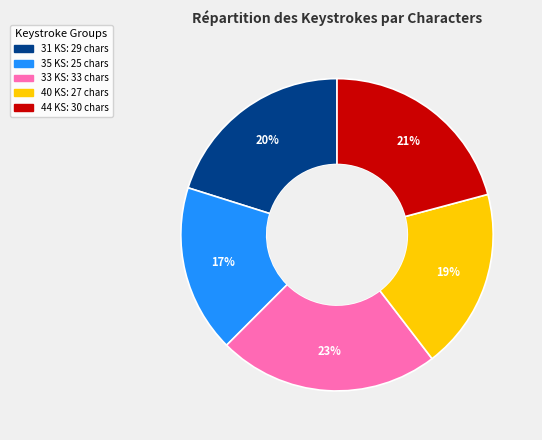

What percentage is the 40 slice, to the nearest percent?

19%